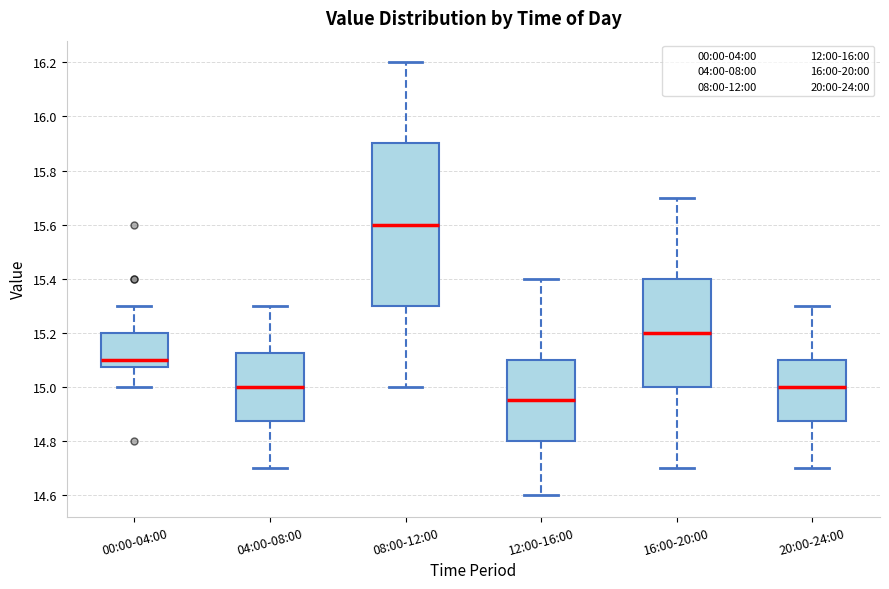

Comparing the boxes themselves (not the whiskers), which one is the tallest?

08:00-12:00